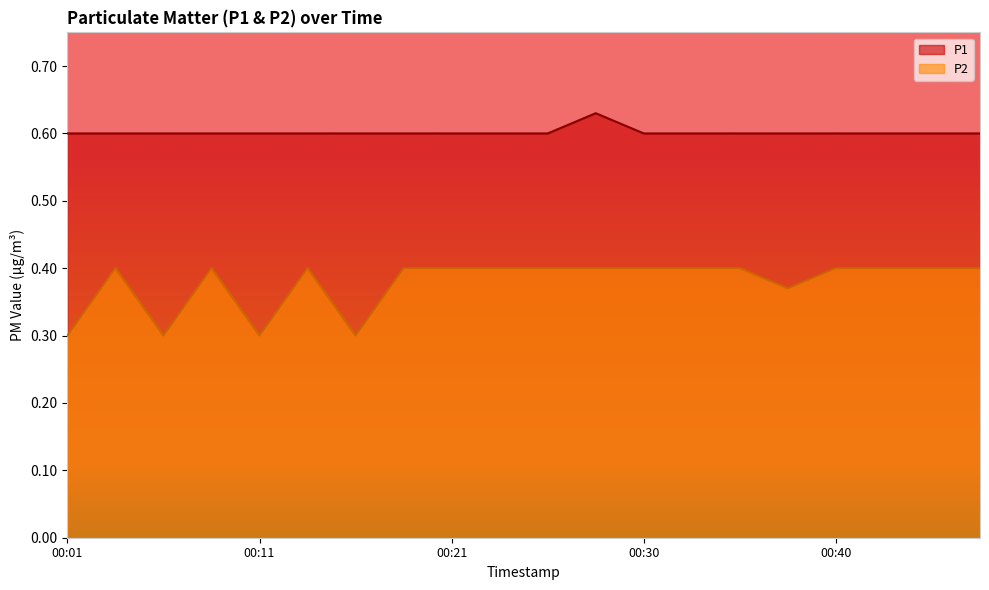

Which category has the highest value in the P1 series?

00:28